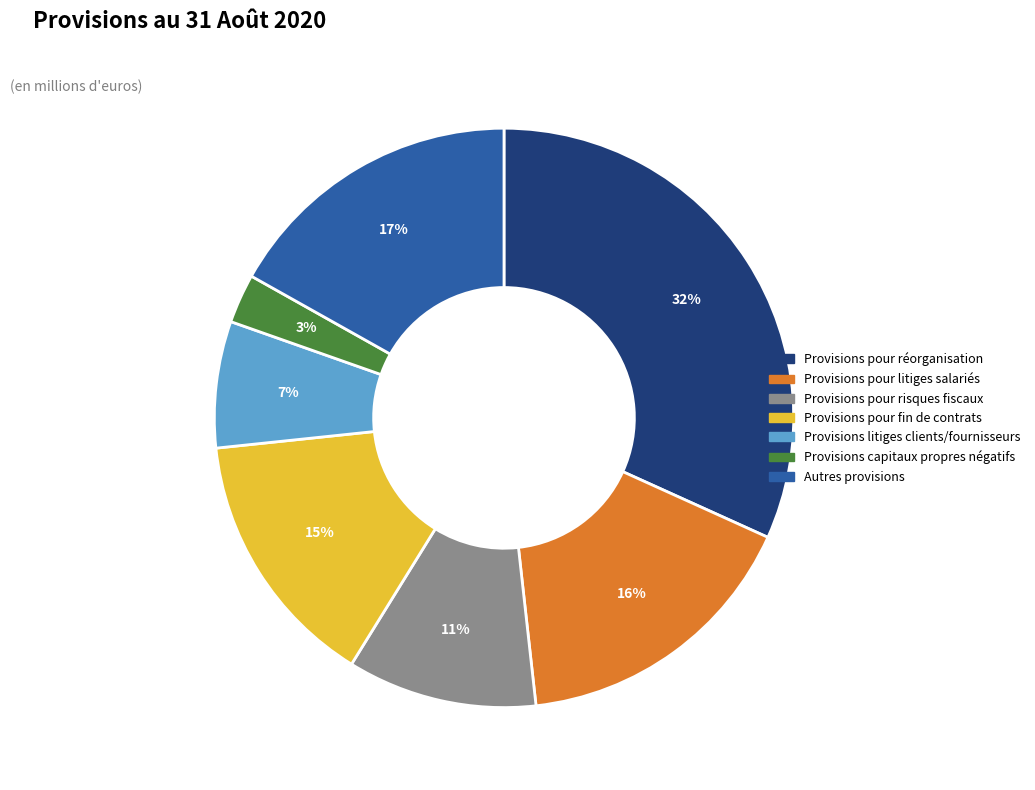

The Autres provisions slice represents 17% of the pie. True or false?

True